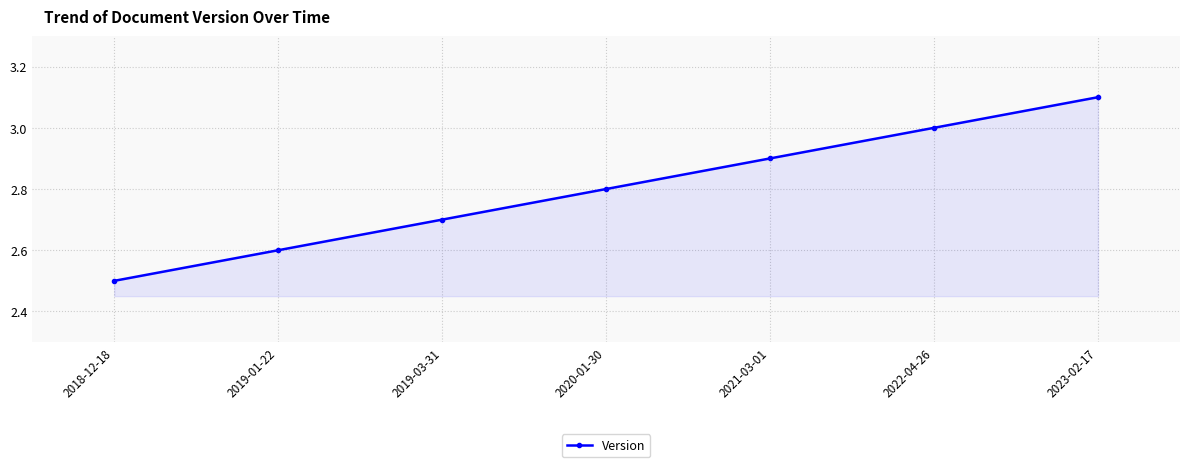

What is the value of the 2nd point from the left?

2.6